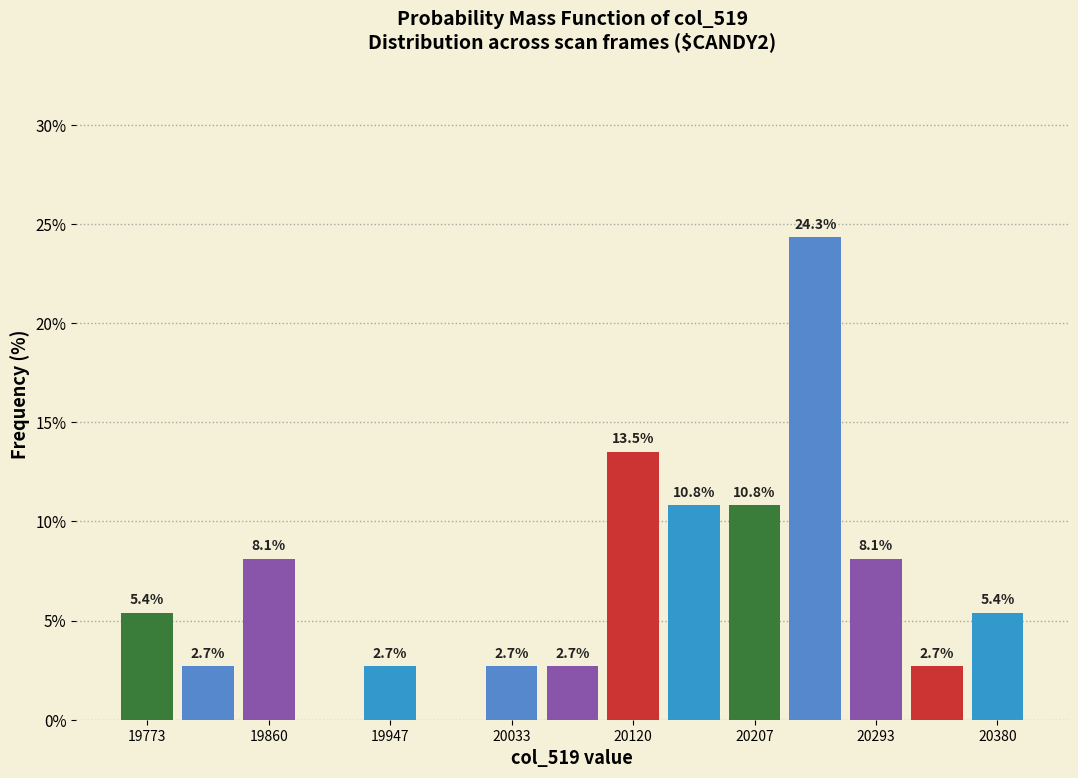

Over which range of the x-axis is the bar tallest?

20230 to 20270